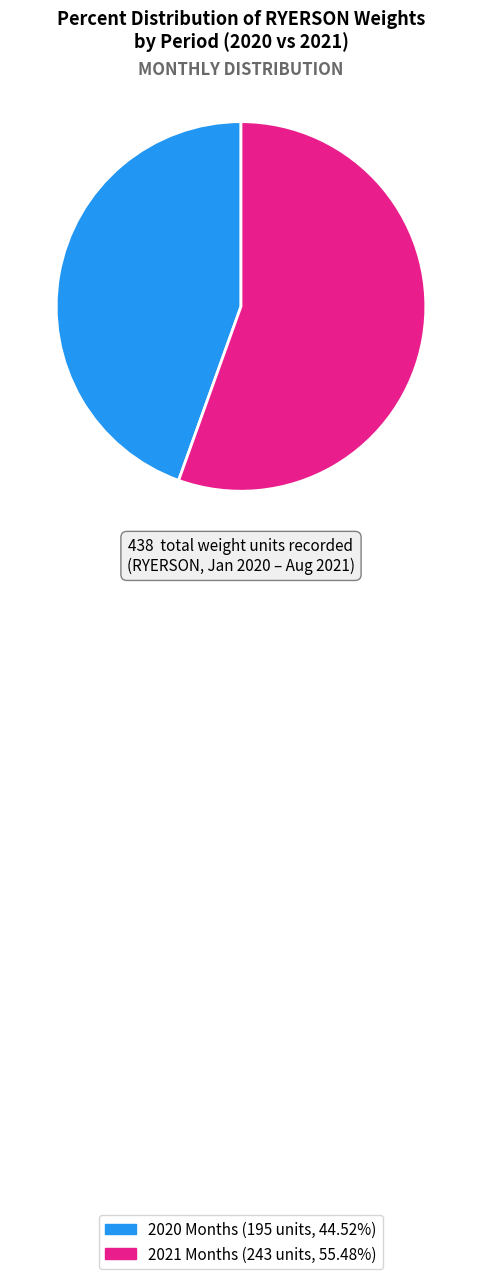

How many segments does this pie chart have?

2